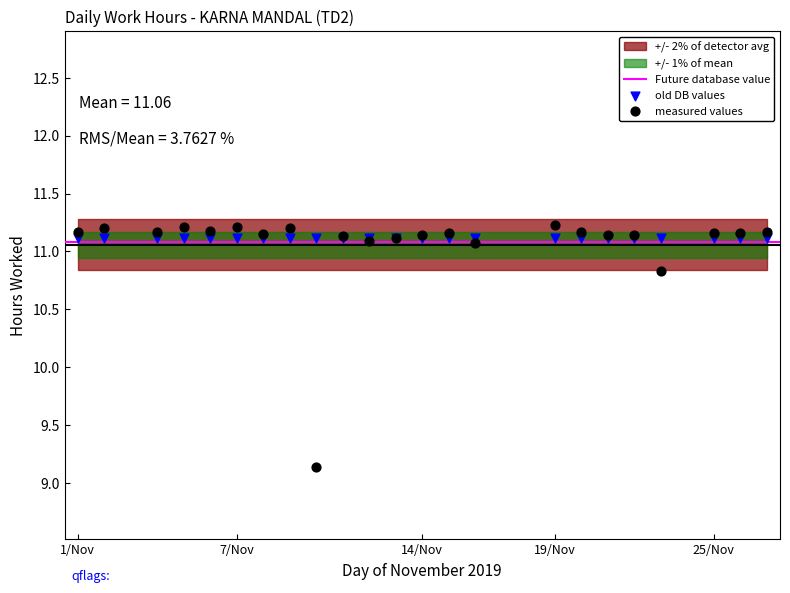

Which series contains the lowest Y value?

measured values